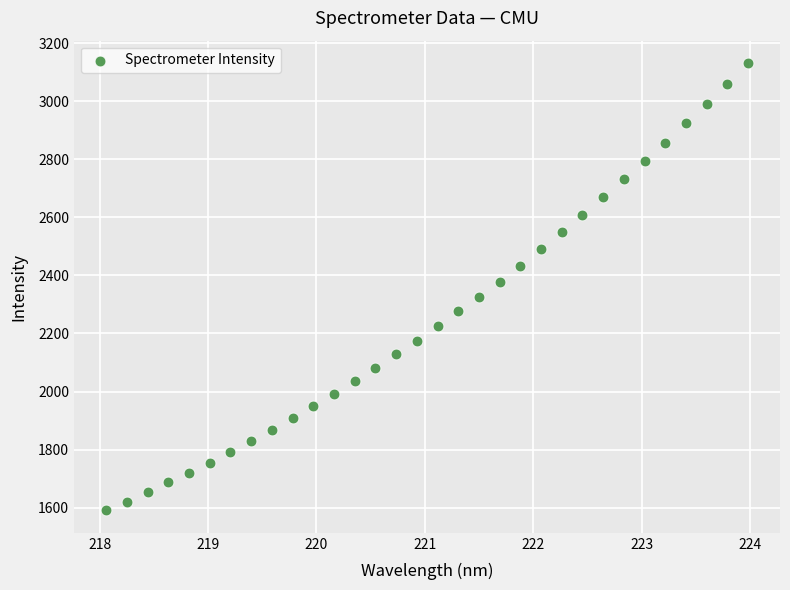

What is the range of X values (max minus min)?

5.9